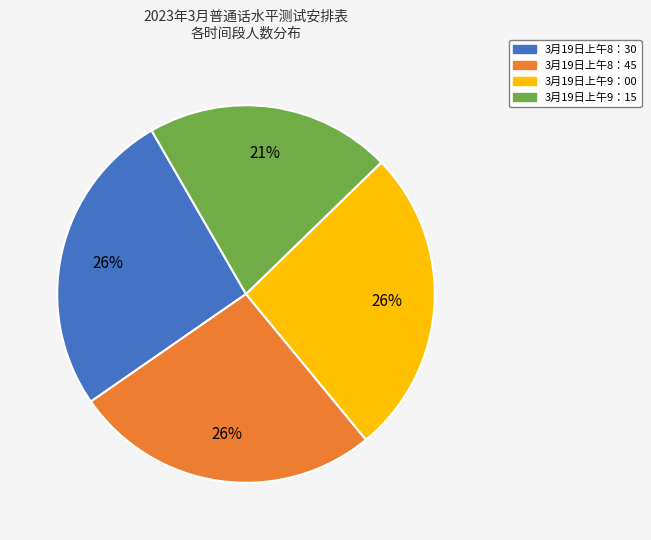

To the nearest percent, what is the combined percentage of 3月19日上午9：00 and 3月19日上午8：30?

53%